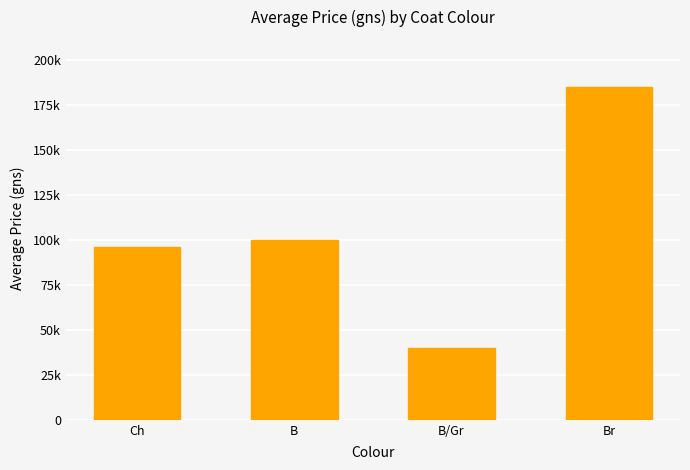

What value does the data have at Ch?

96250